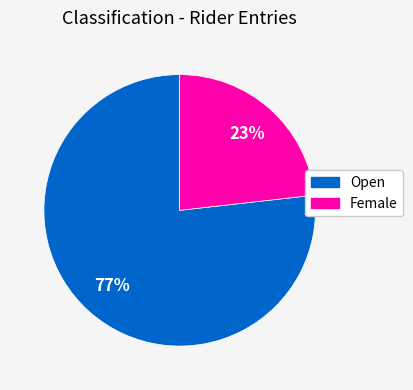

Rank the categories by value from highest to lowest.

Open, Female